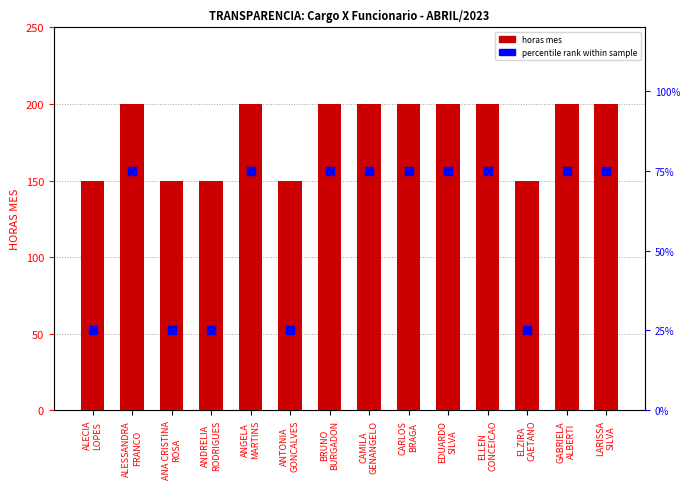

At which category is the sum across all series the highest?

ALESSANDRA
FRANCO